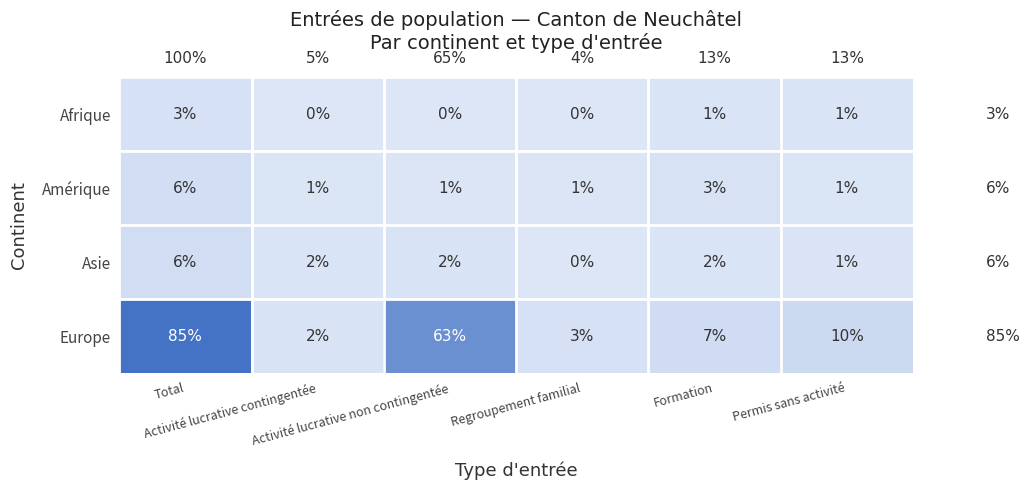

Which series has the largest range (max minus min)?

Europe